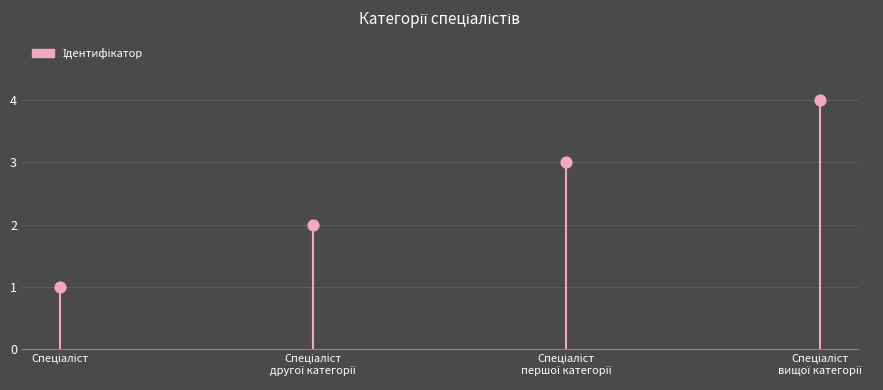

Between Спеціаліст
другої категорії and Спеціаліст
першої категорії, which is larger?

Спеціаліст
першої категорії